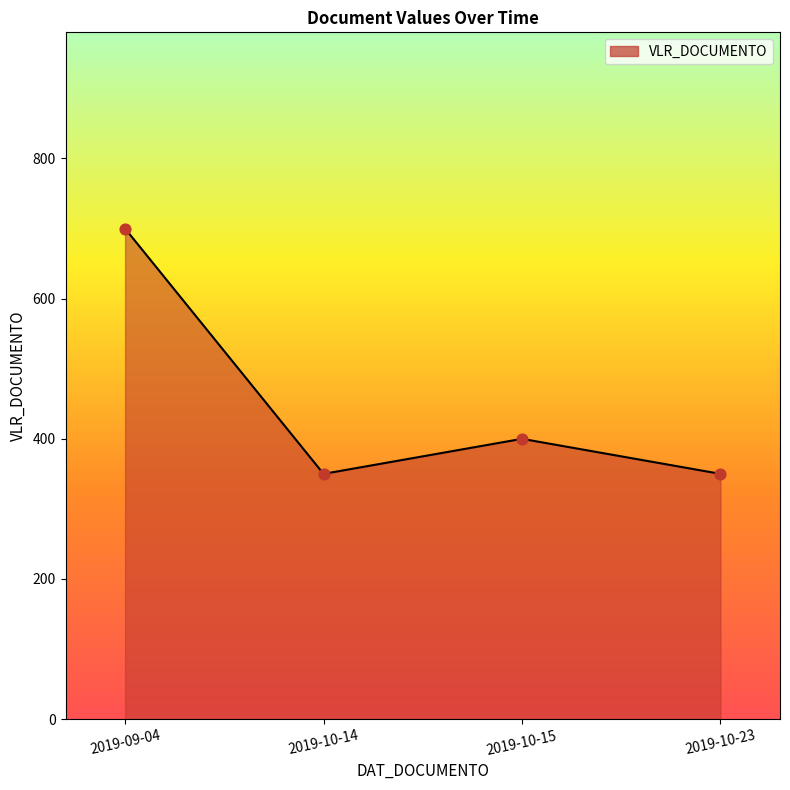

What is the change in value from 2019-10-15 to 2019-10-23?

-50